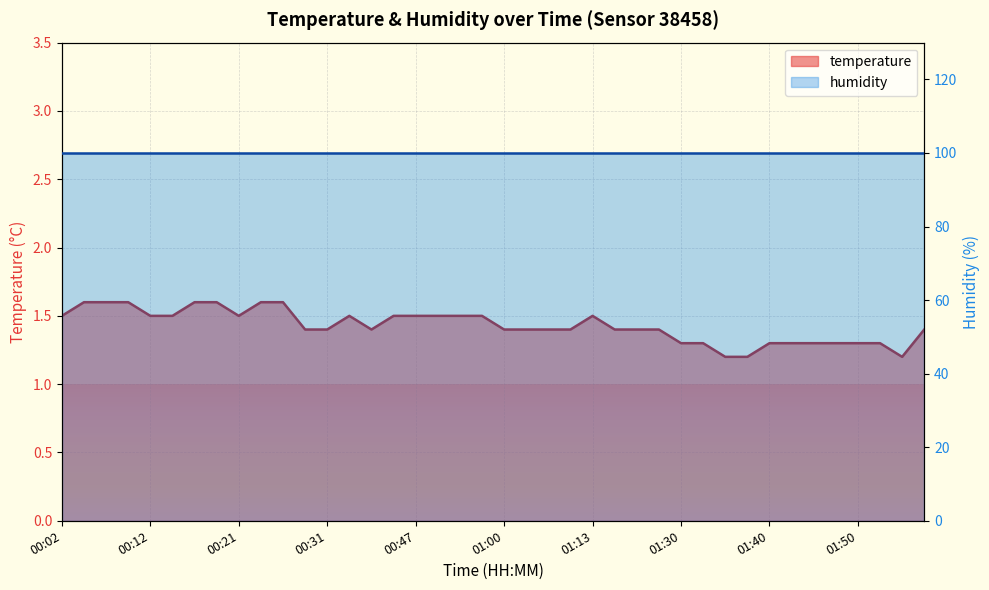

True or false: the data shows 1.4 at 01:58.

True